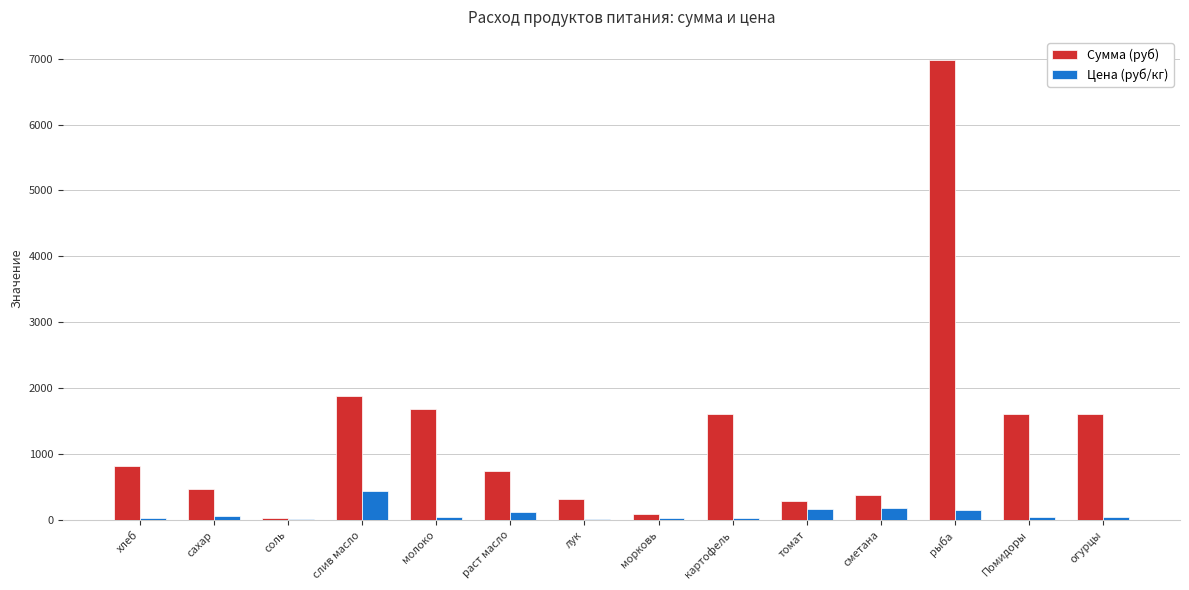

How many groups of bars are there?

14